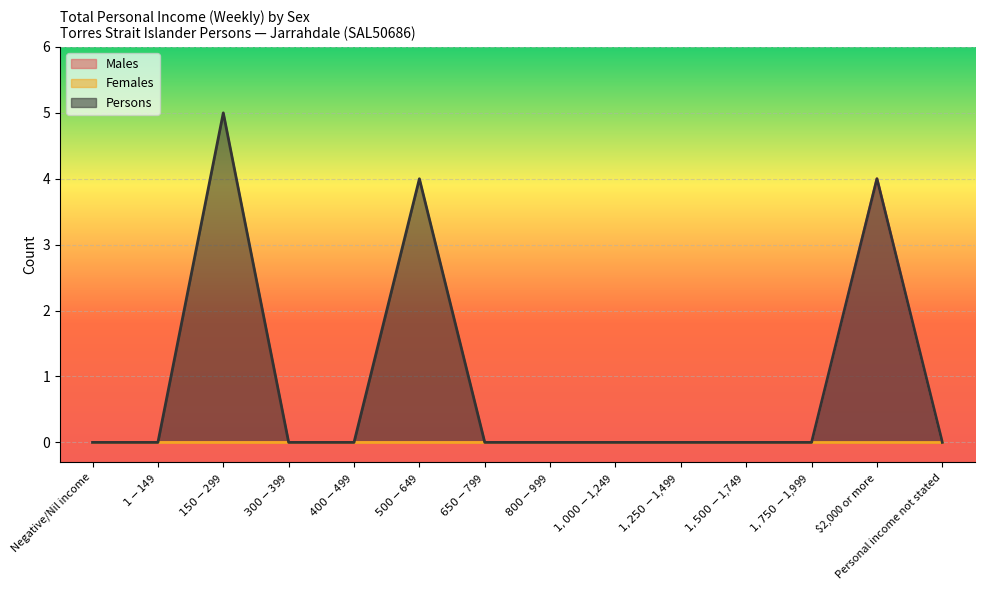

True or false: Persons and Males cross at least once.

False